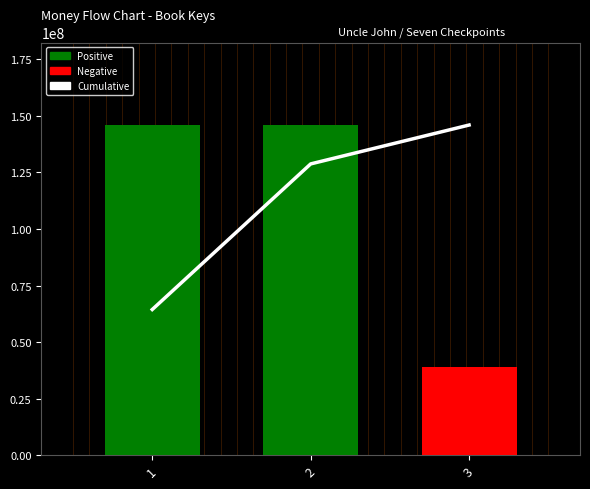

What is the value of the Key bar at the 1st from the left?

145964553.0